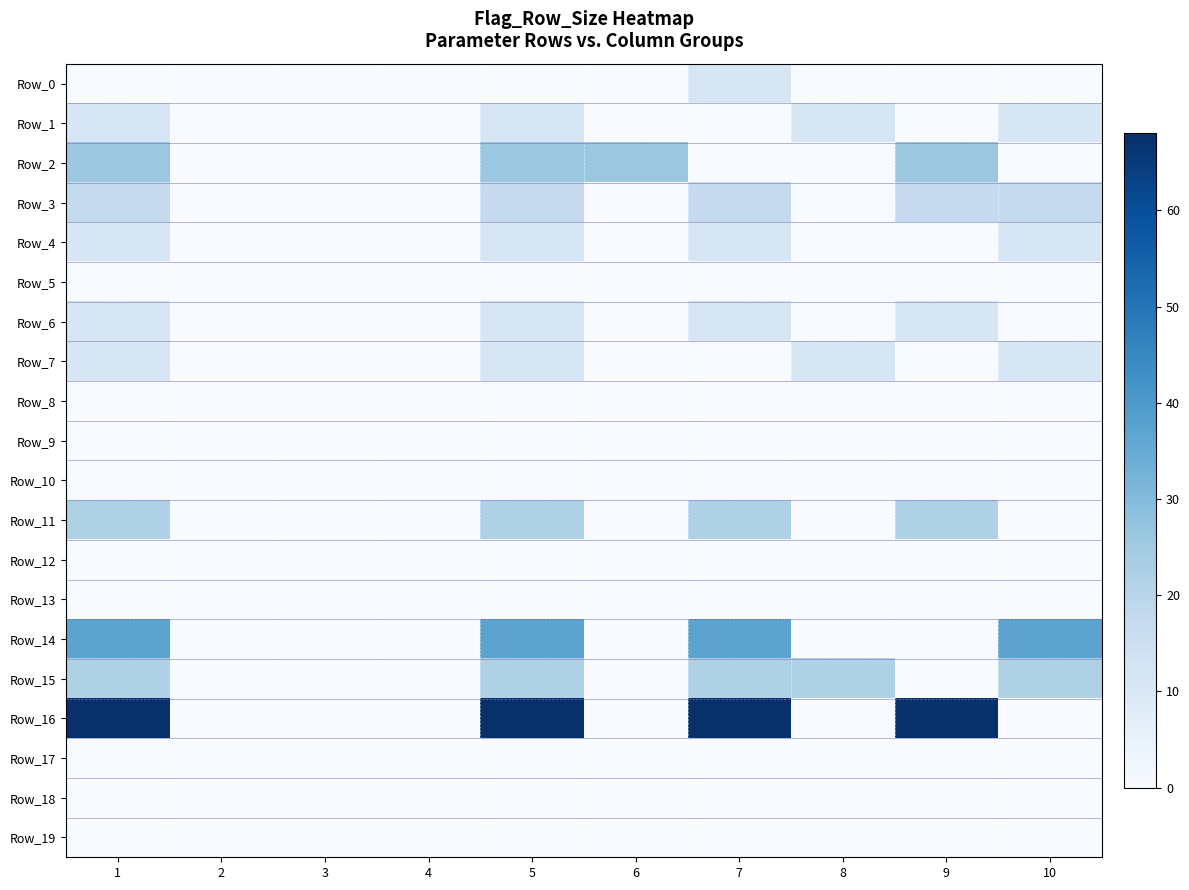

Which label corresponds to the smallest value in the chart?

1